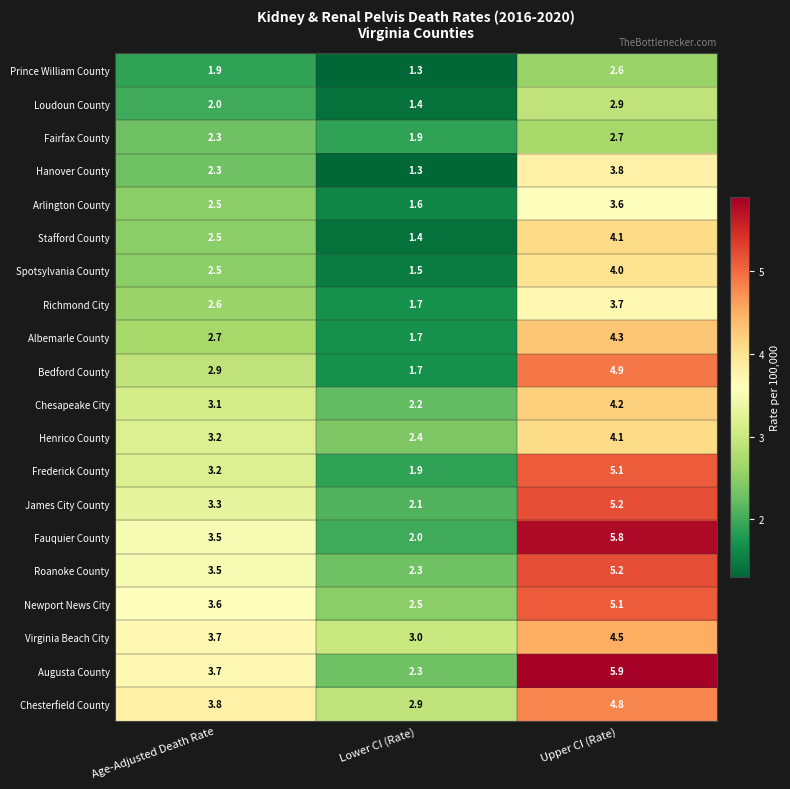

What is the total value across all series at Upper CI (Rate)?

86.5